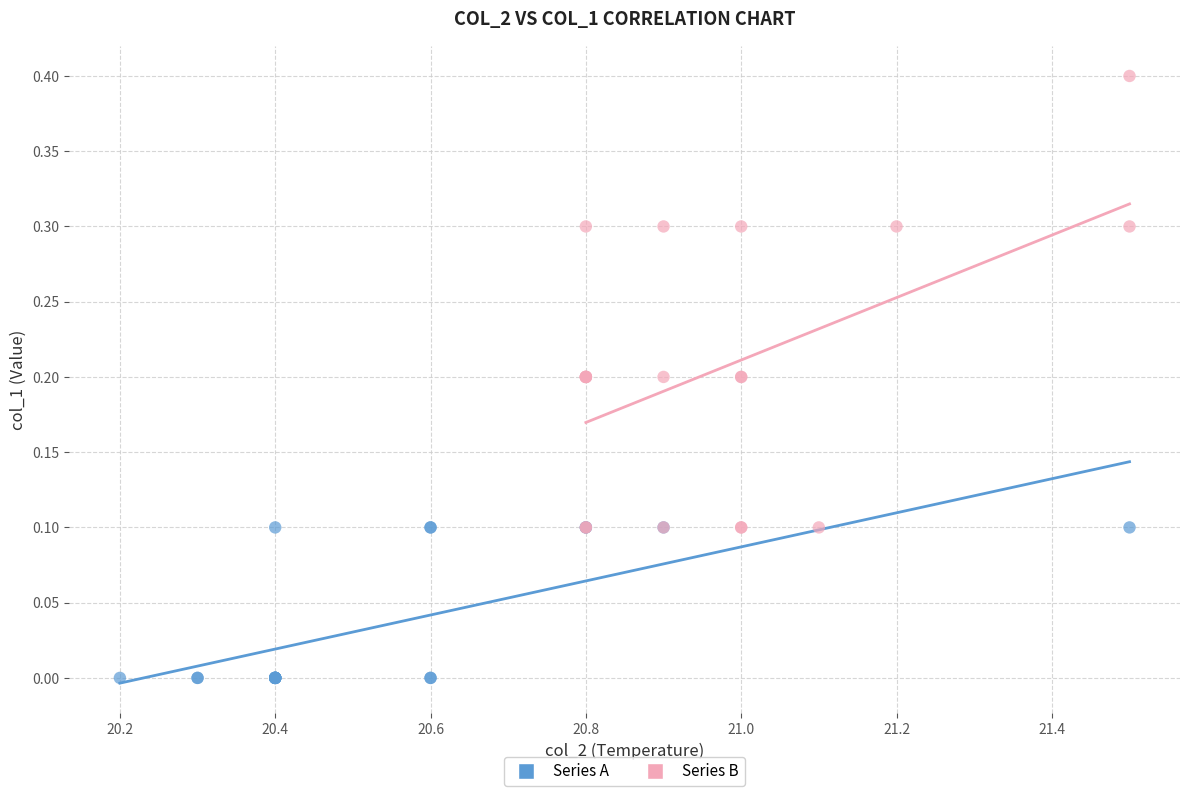

What are all the series names shown in the legend?

Series A, Series B